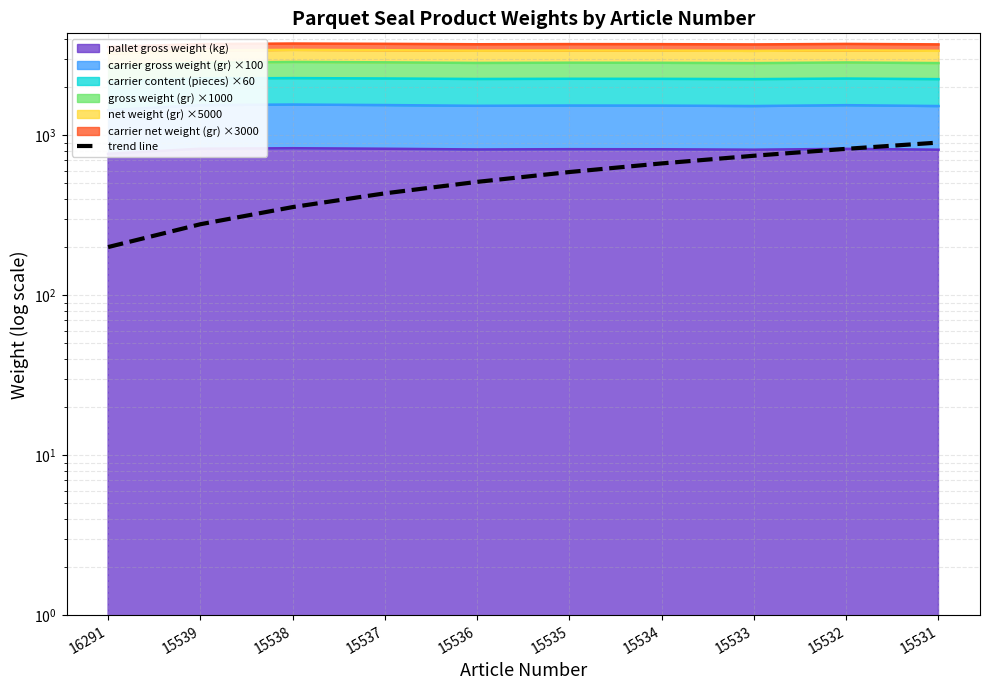

True or false: there are more than 2 points higher than both neighbors.

False